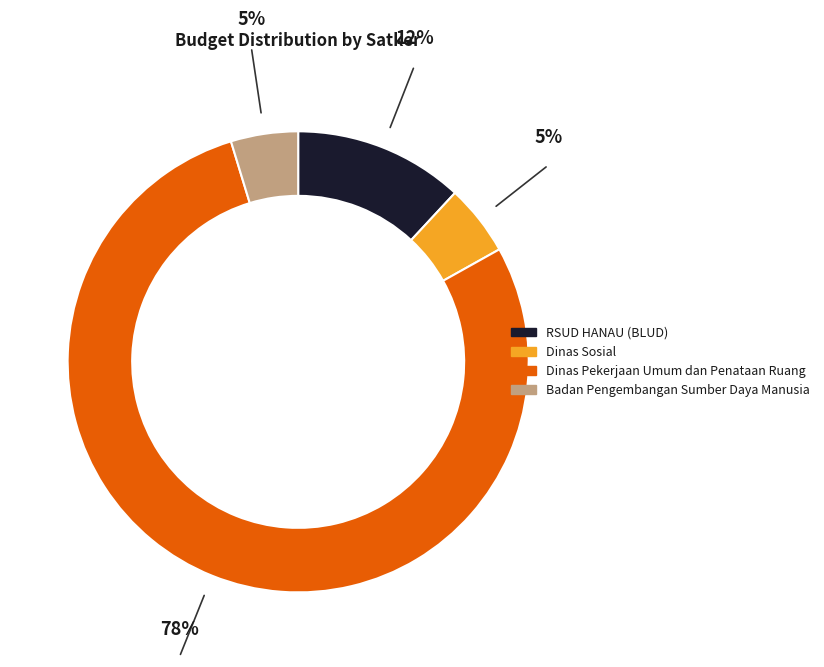

Does any single category account for the majority?

Yes